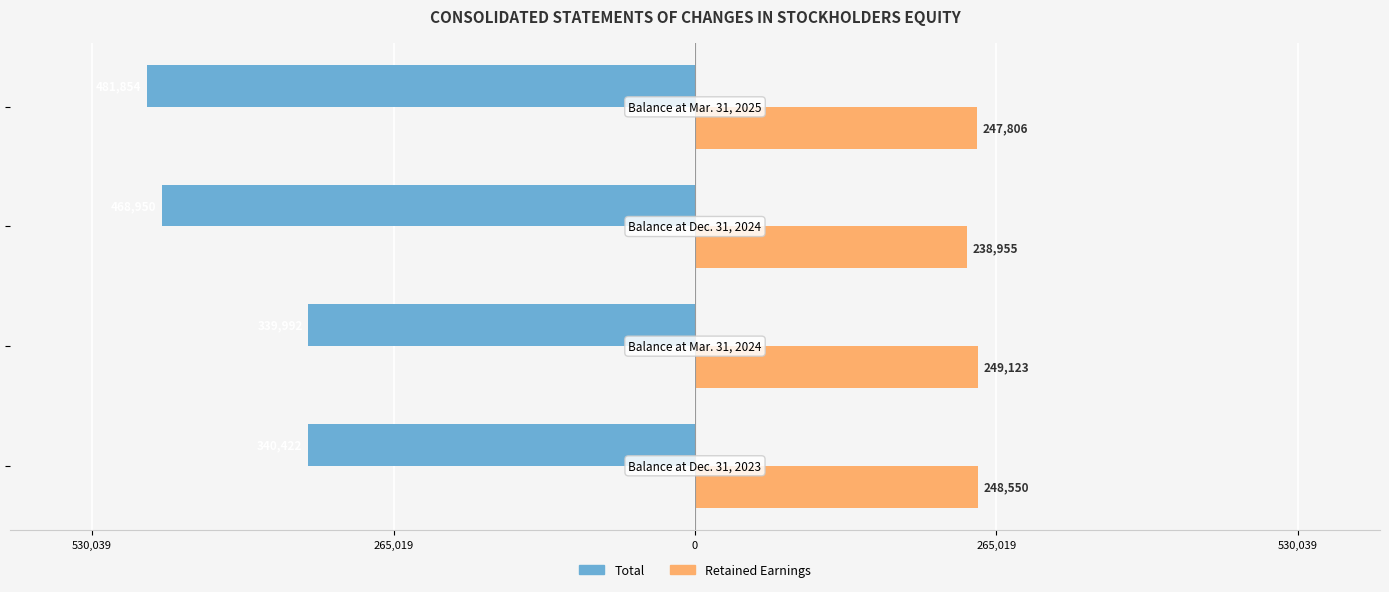

What are all the series names shown in the legend?

Total, Retained Earnings